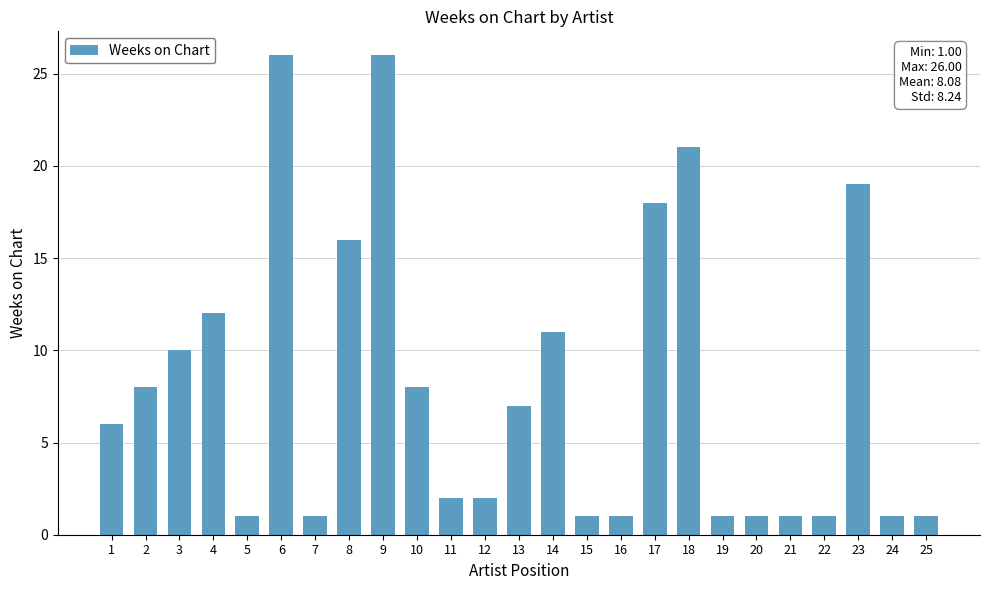

What is the smallest value displayed?

1